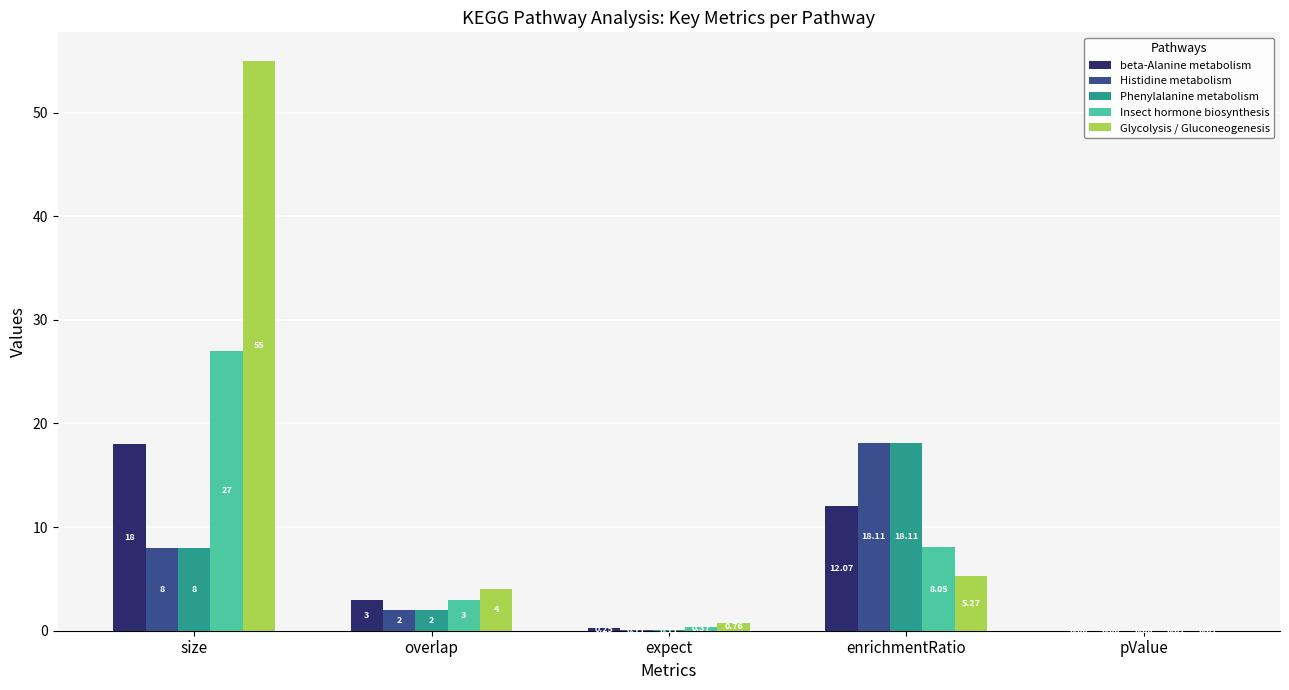

Which series has the largest total across all categories?

Glycolysis / Gluconeogenesis